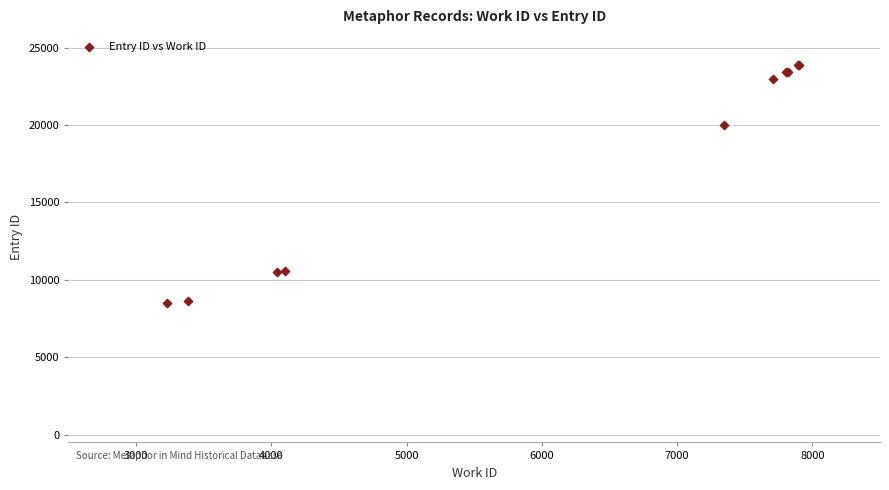

What Y value in the scatter plot is closest to 16175?

20003